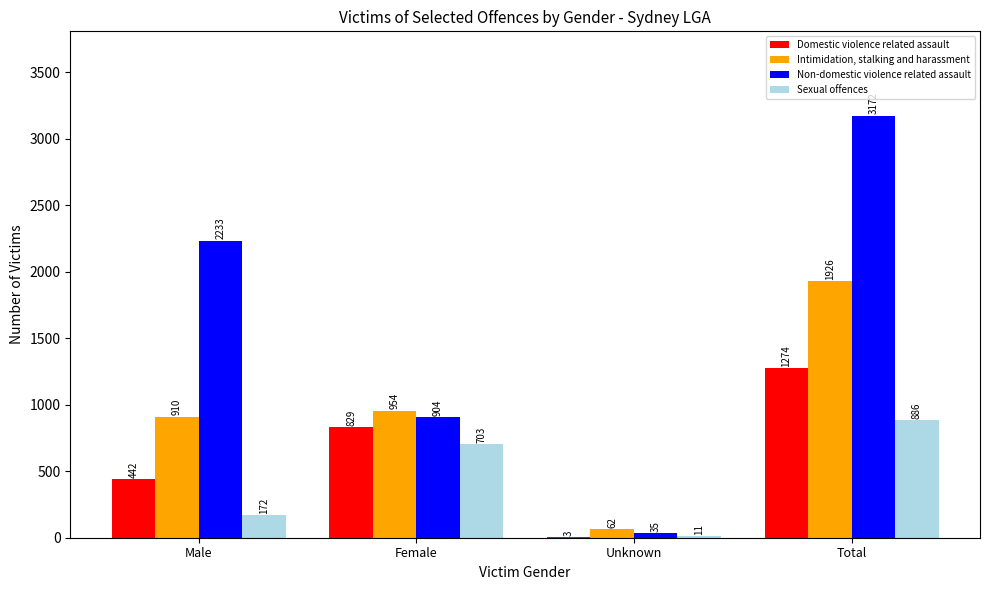

What is the total value across all series at Unknown?

111